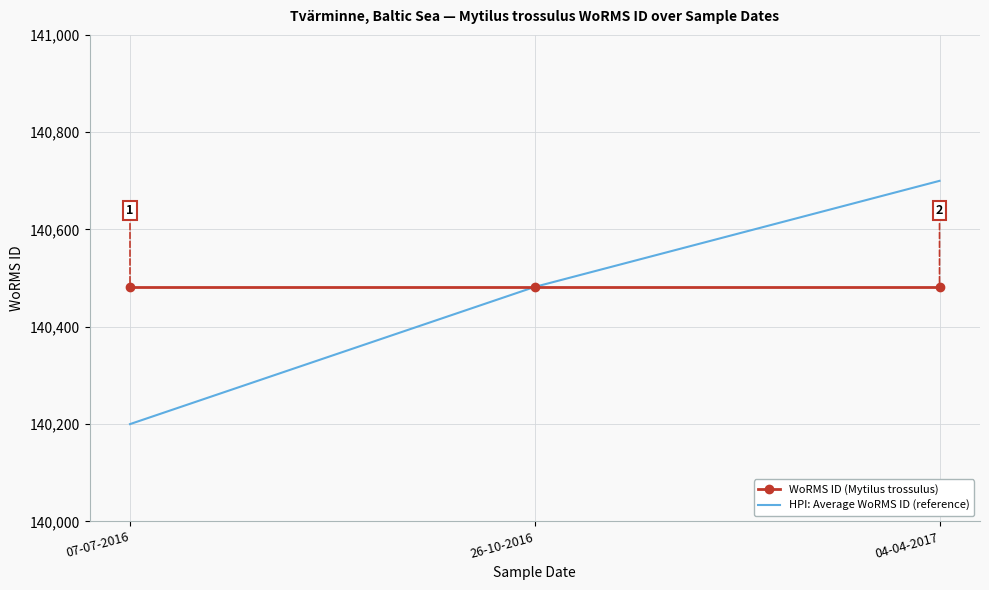

What is the highest value of the WoRMS ID (Mytilus trossulus) series?

140482